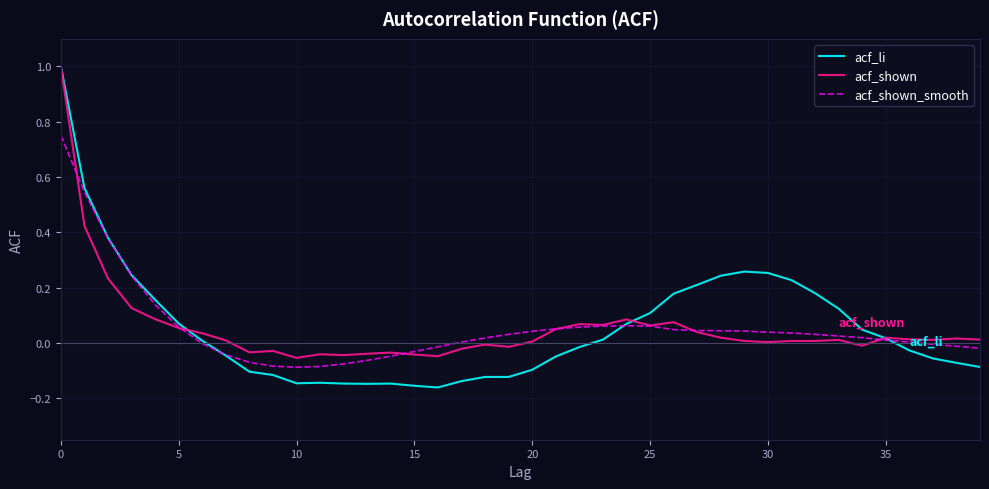

Which series has the widest spread of values?

acf_li